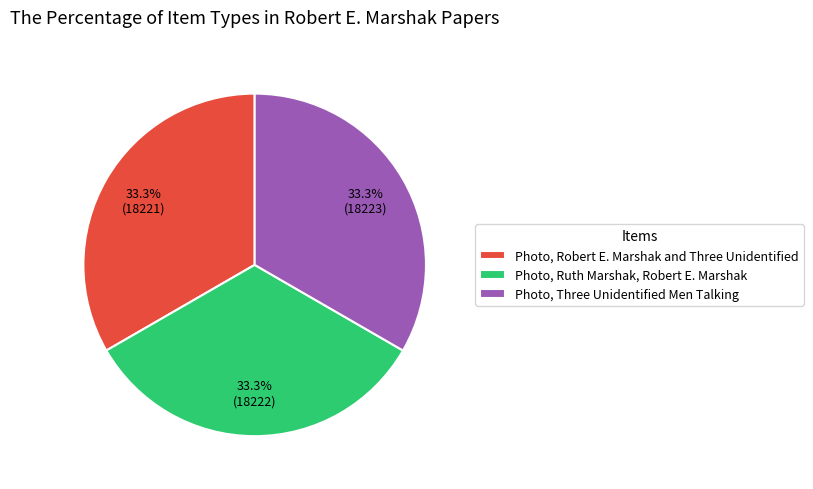

The Photo, Three Unidentified Men Talking slice represents 39% of the pie. True or false?

False